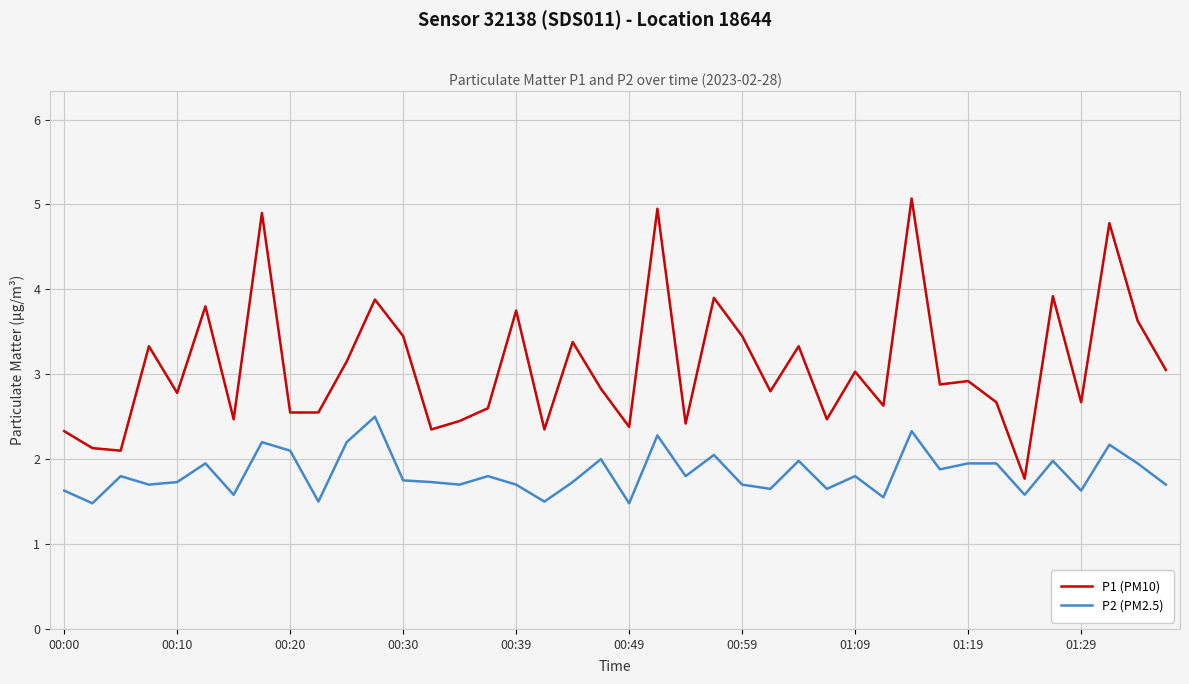

Does the chart have visible grid lines?

Yes